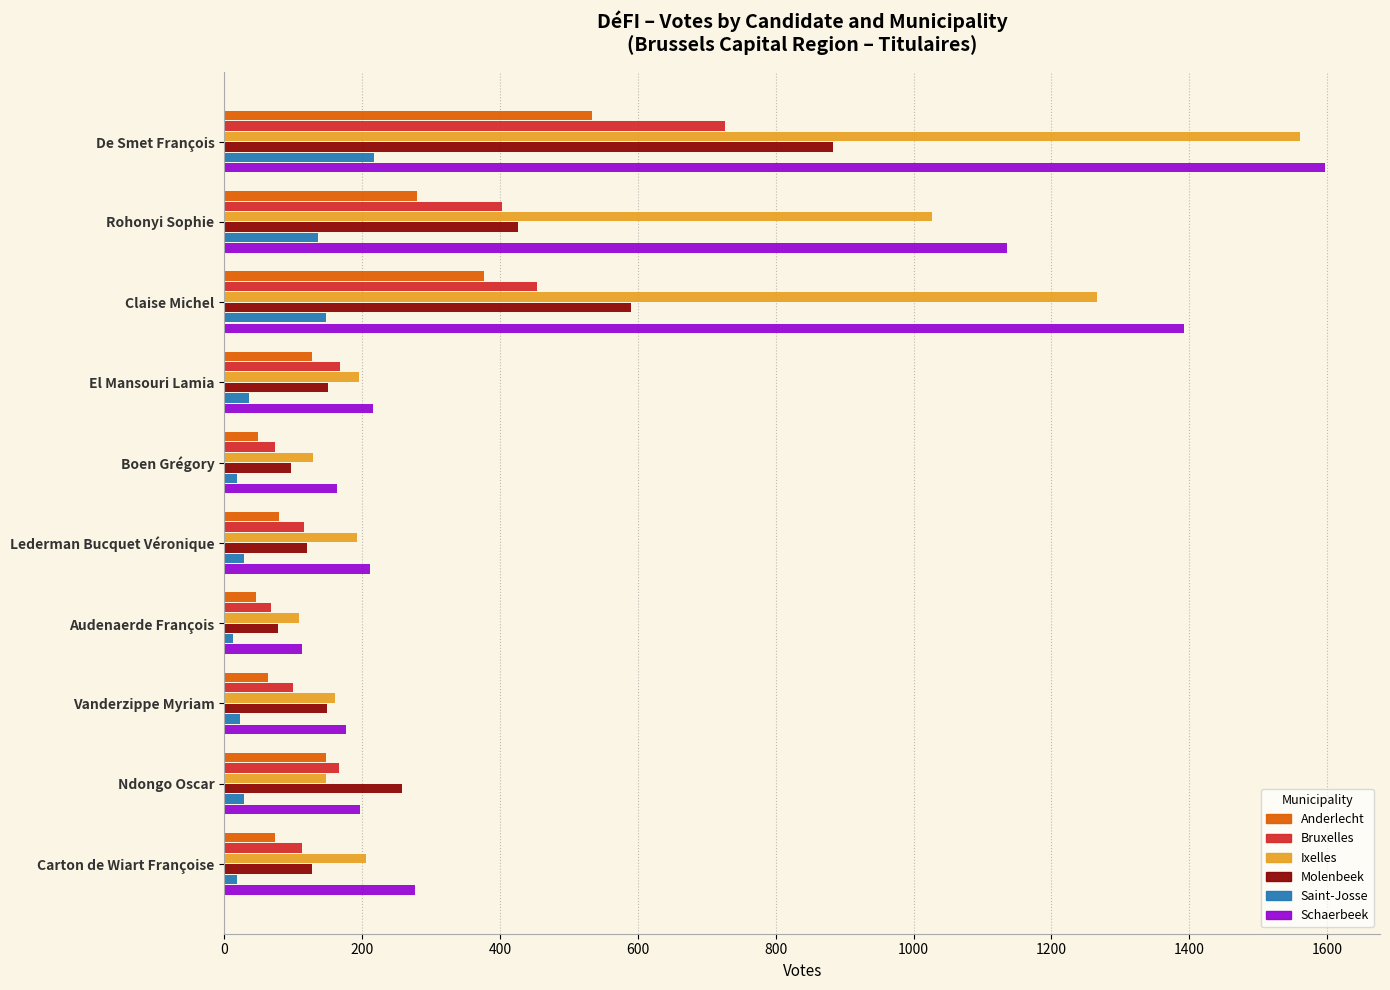

What are all the series names shown in the legend?

Anderlecht, Bruxelles, Ixelles, Molenbeek, Saint-Josse, Schaerbeek